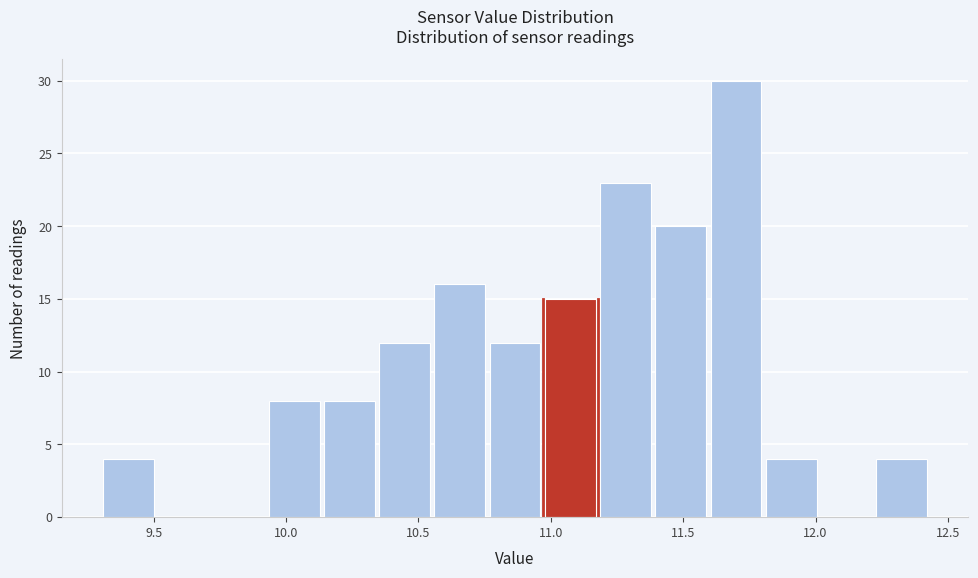

How tall is the bar that spans 12.20 to 12.45 on the x-axis? Neither the bar edges nor the heights are printed on the chart, so give them approximately, as read against the axes.

4